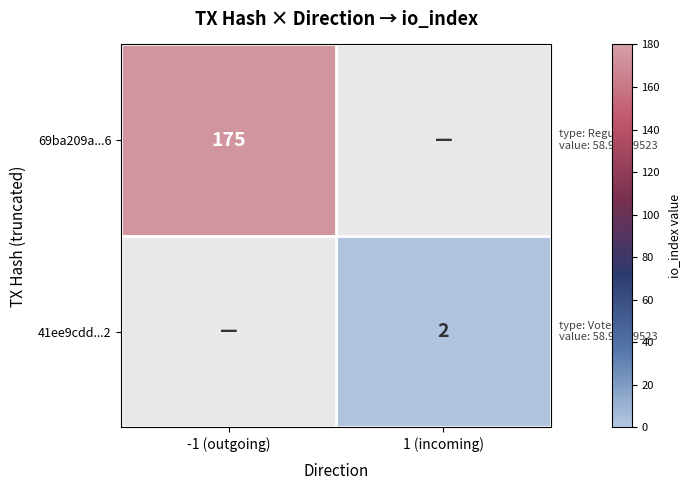

True or false: 69ba209a...6 has a value of 175 at -1 (outgoing).

True